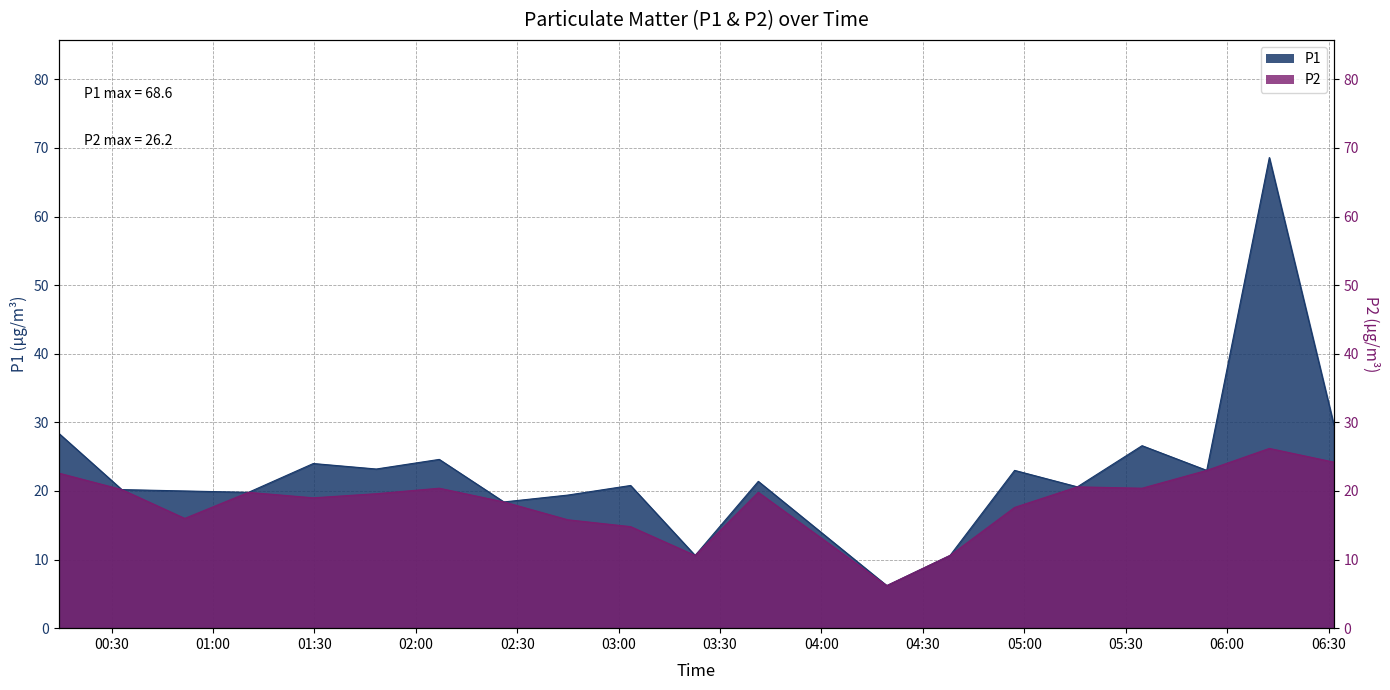

Which series changed the most between 2019/12/07 00:14:24 and 2019/12/07 01:29:41?

P1